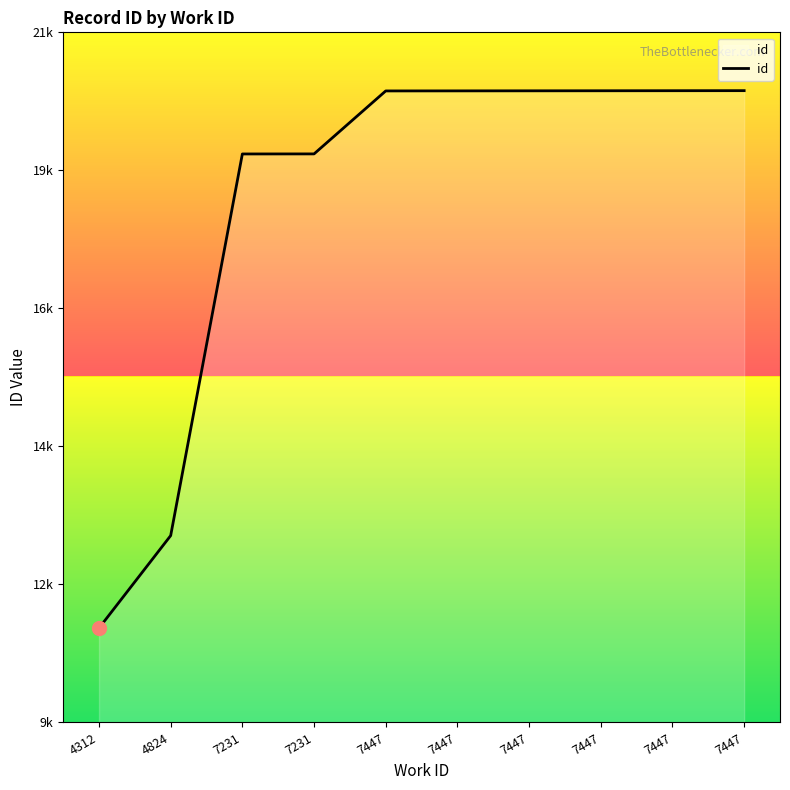

What is the change in value from 4312 to 7447?

+9606